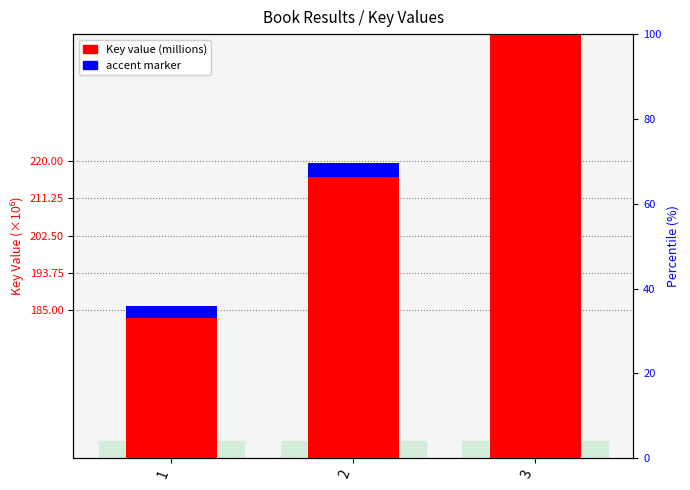

What is the sum of the Key (millions) values at 1 and 3?

594.6